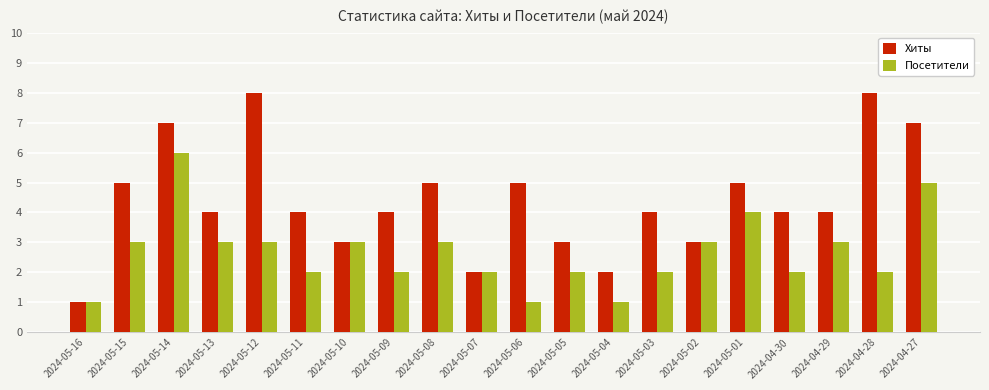

What is the sum of all Хиты values?

88